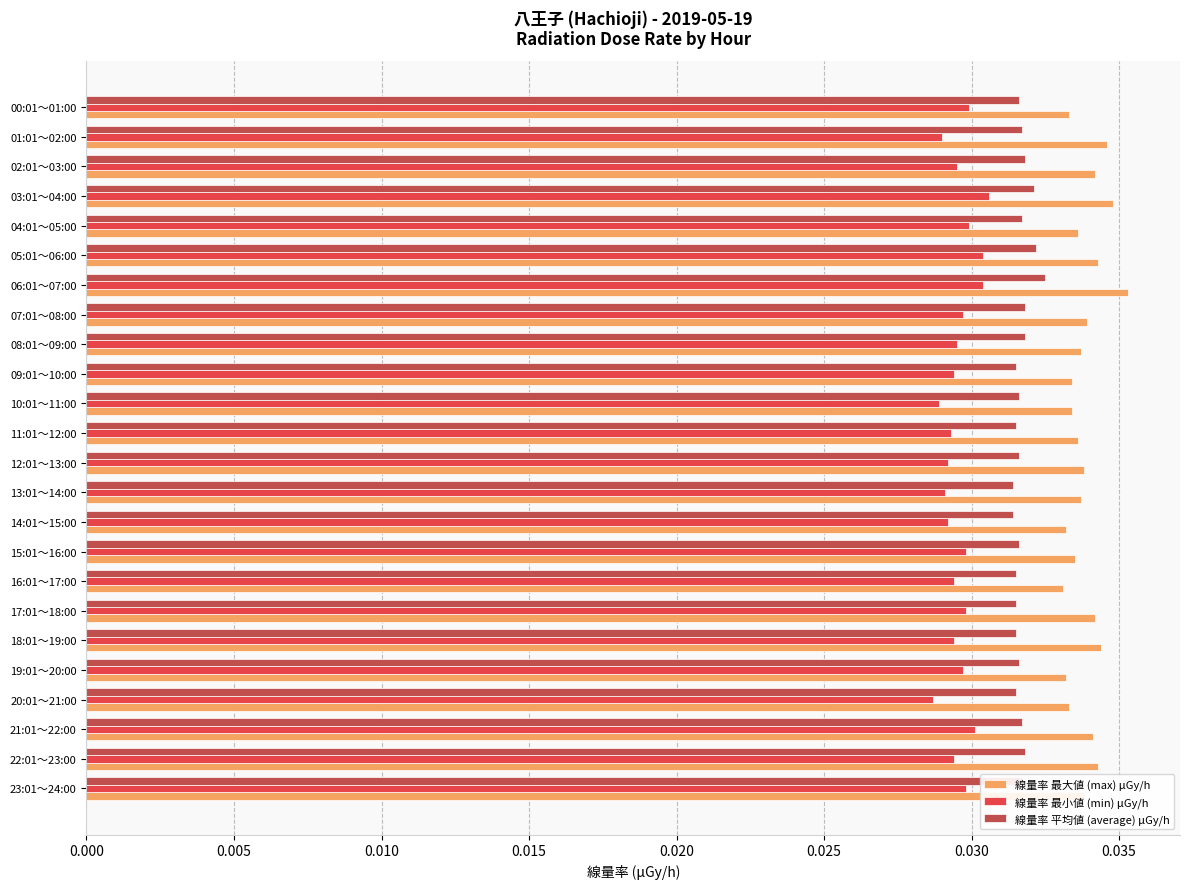

What is the sum of all 線量率 最小値 (min) μGy/h values?

0.7